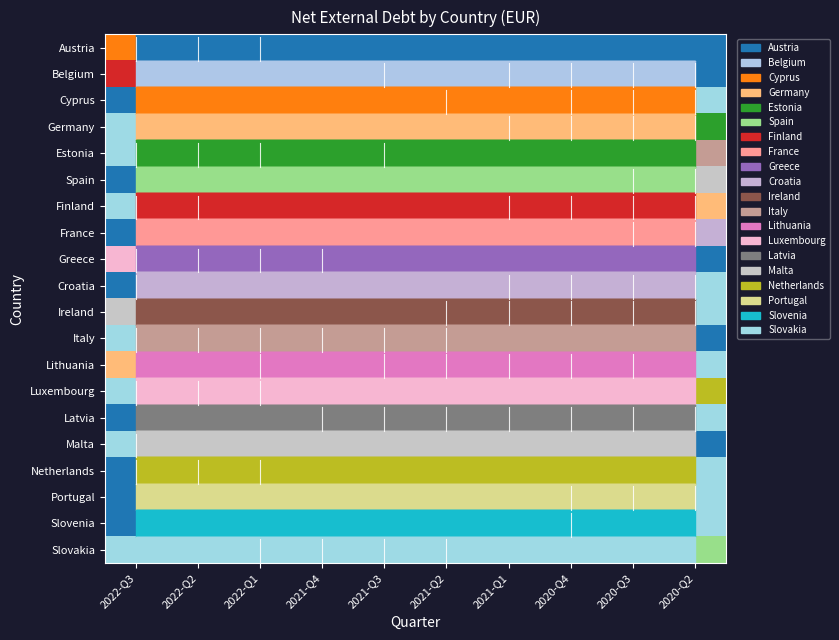

How many data points does each series have?

10